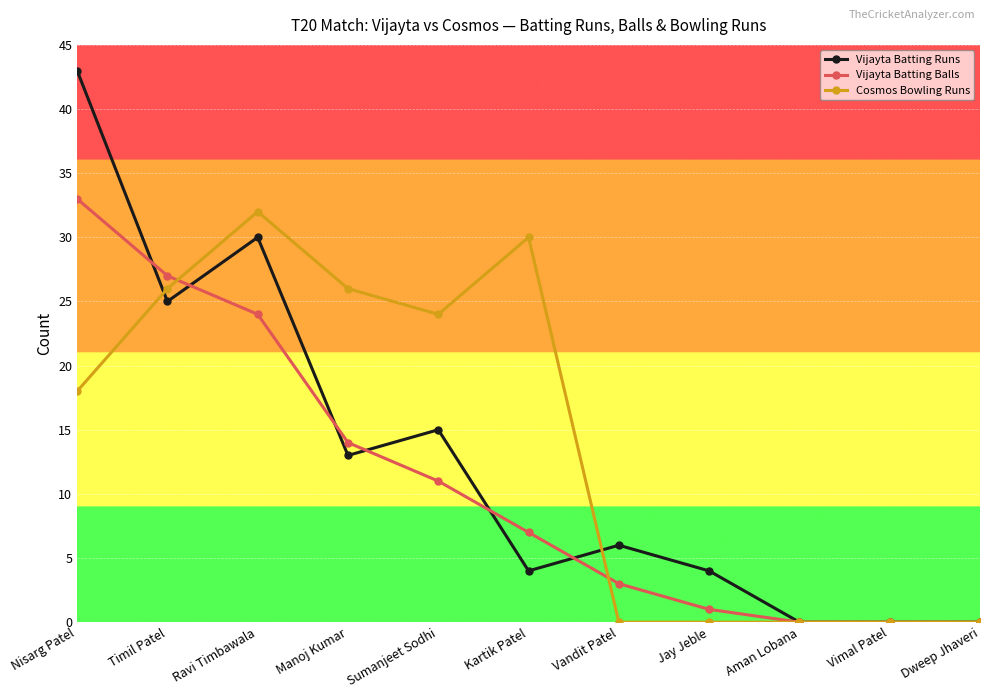

What is the difference between the maximum and minimum values in the Vijayta Batting Runs series?

43